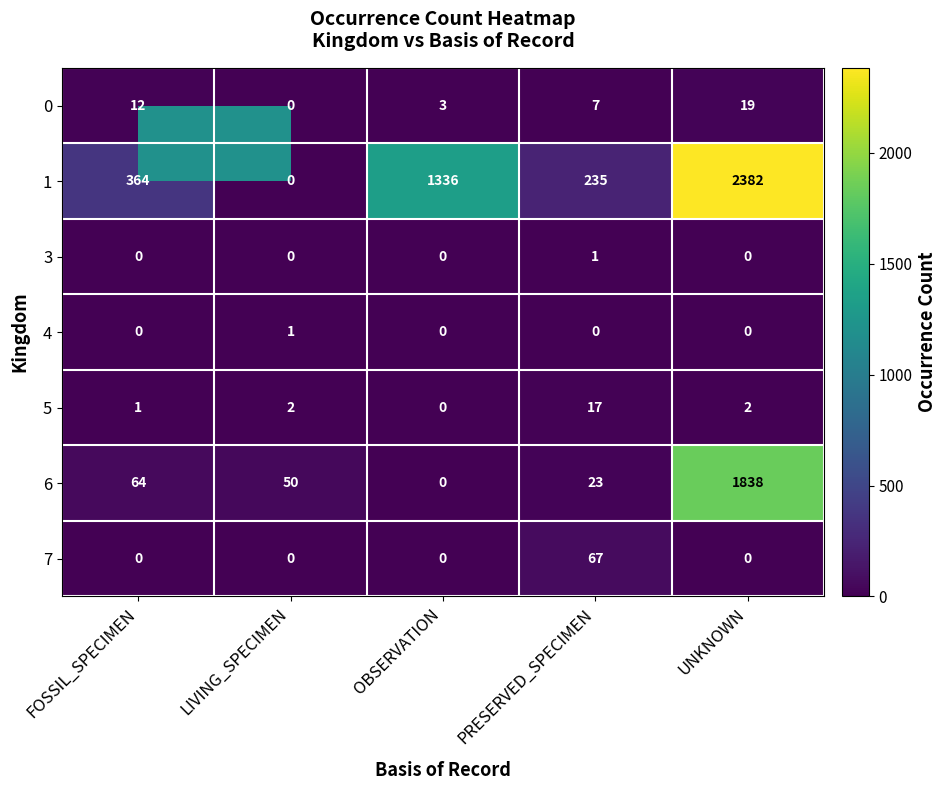

What is the difference between the 6 values at FOSSIL_SPECIMEN and UNKNOWN?

1774